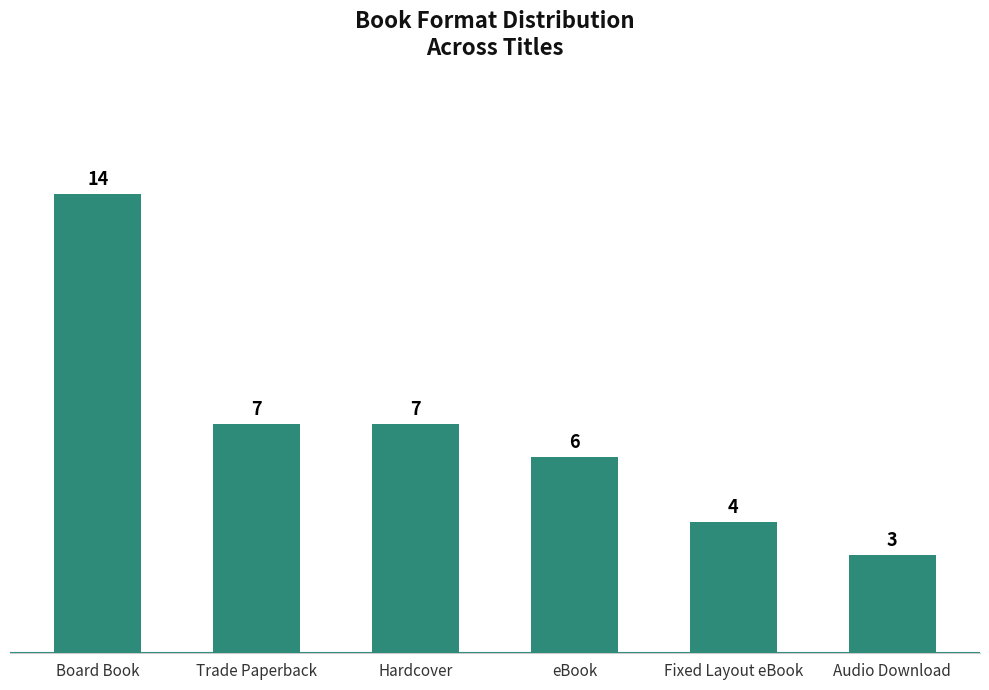

True or false: the data shows 5 at Audio Download.

False